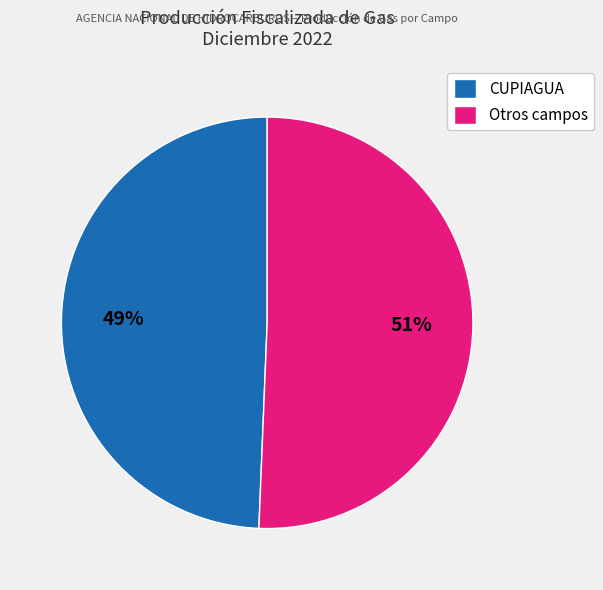

Which category has the smallest portion of the pie?

CUPIAGUA